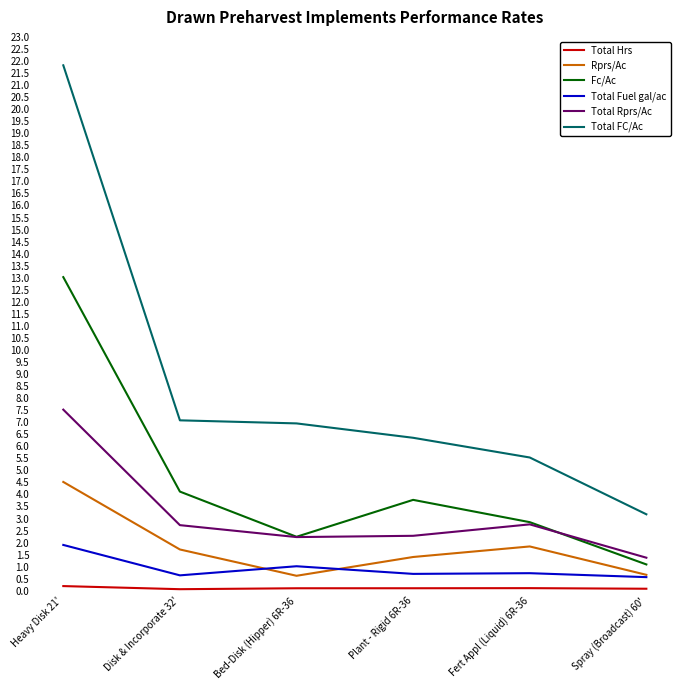

True or false: Total FC/Ac and Total Fuel gal/ac intersect in this chart.

False